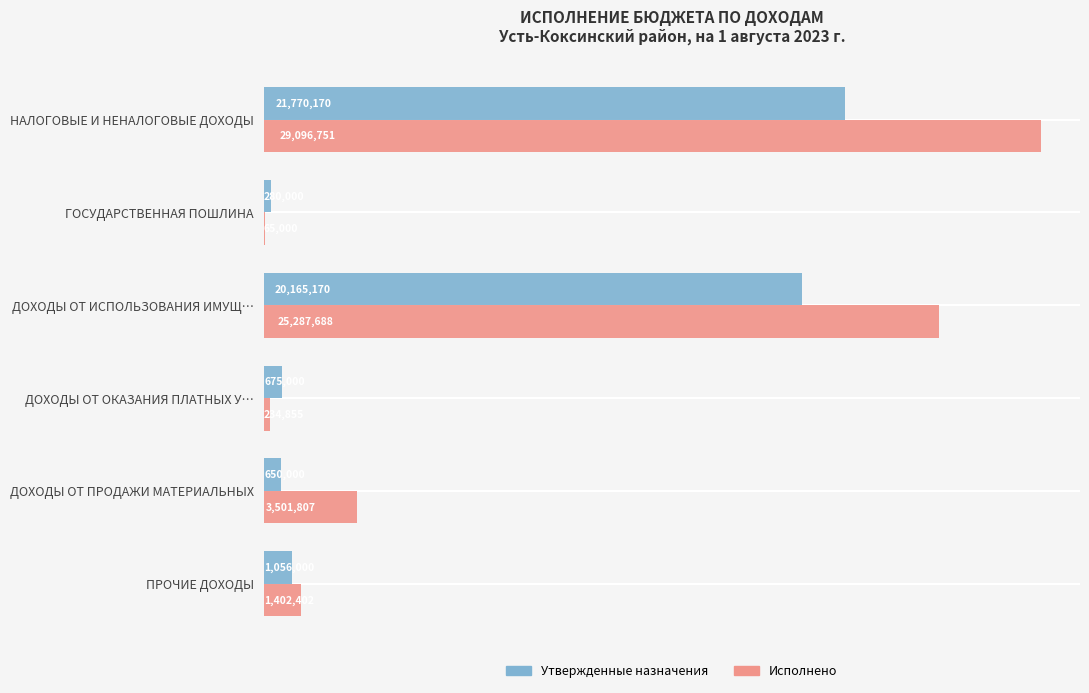

Reading left to right, what are all the values shown in this chart?

Утвержденные назначения: 21770170.0	280000.0	20165170.0	675000.0	650000.0	1056000.0
Исполнено: 29096751.5	65000.0	25287687.9	234854.5	3501806.6	1402402.4